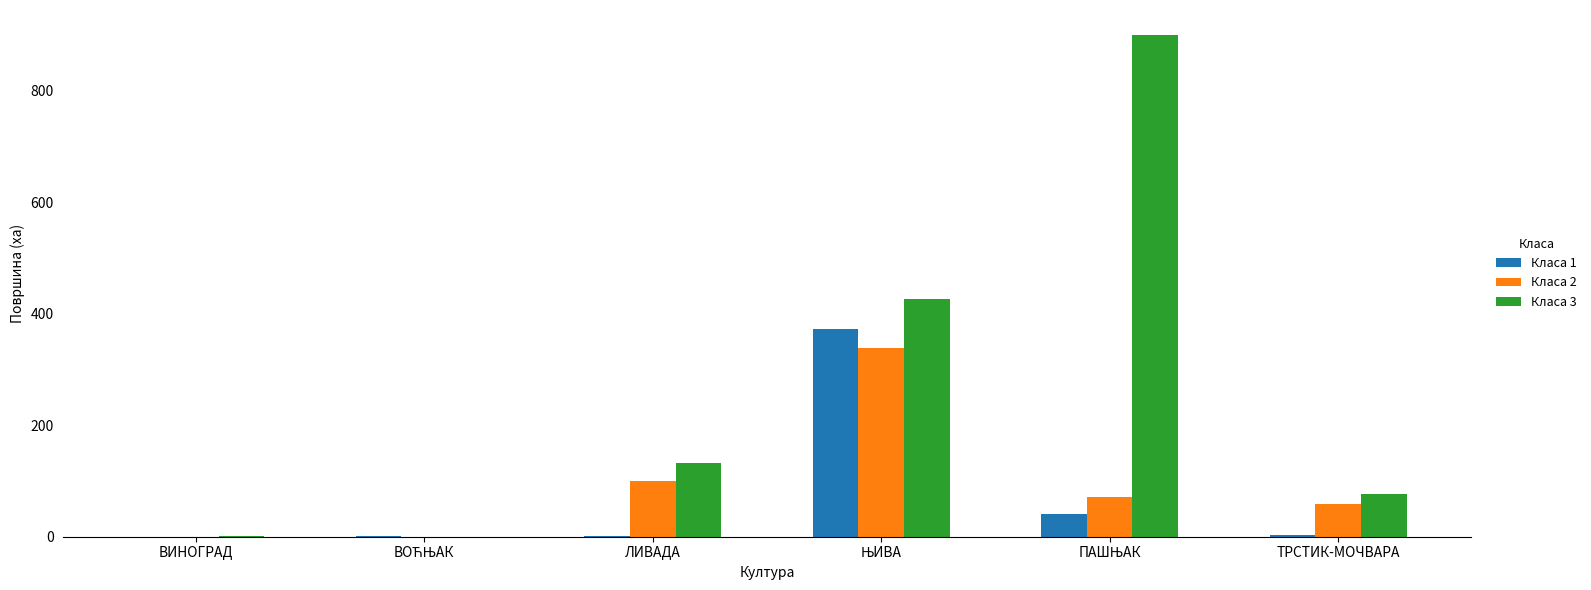

What is the sum of all Класа 3 values?

1537.9